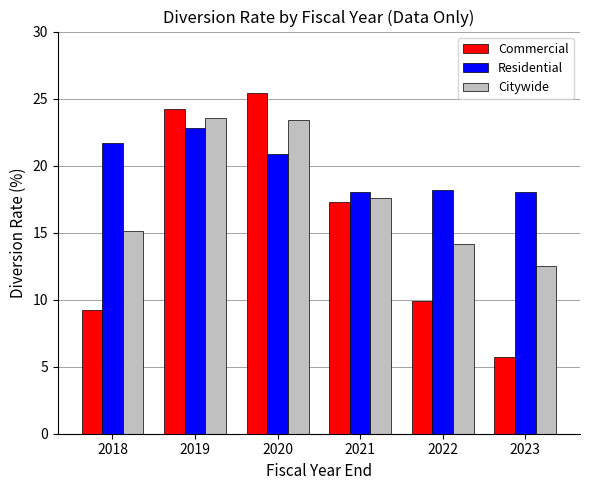

At how many categories does at least one series exceed 22?

2